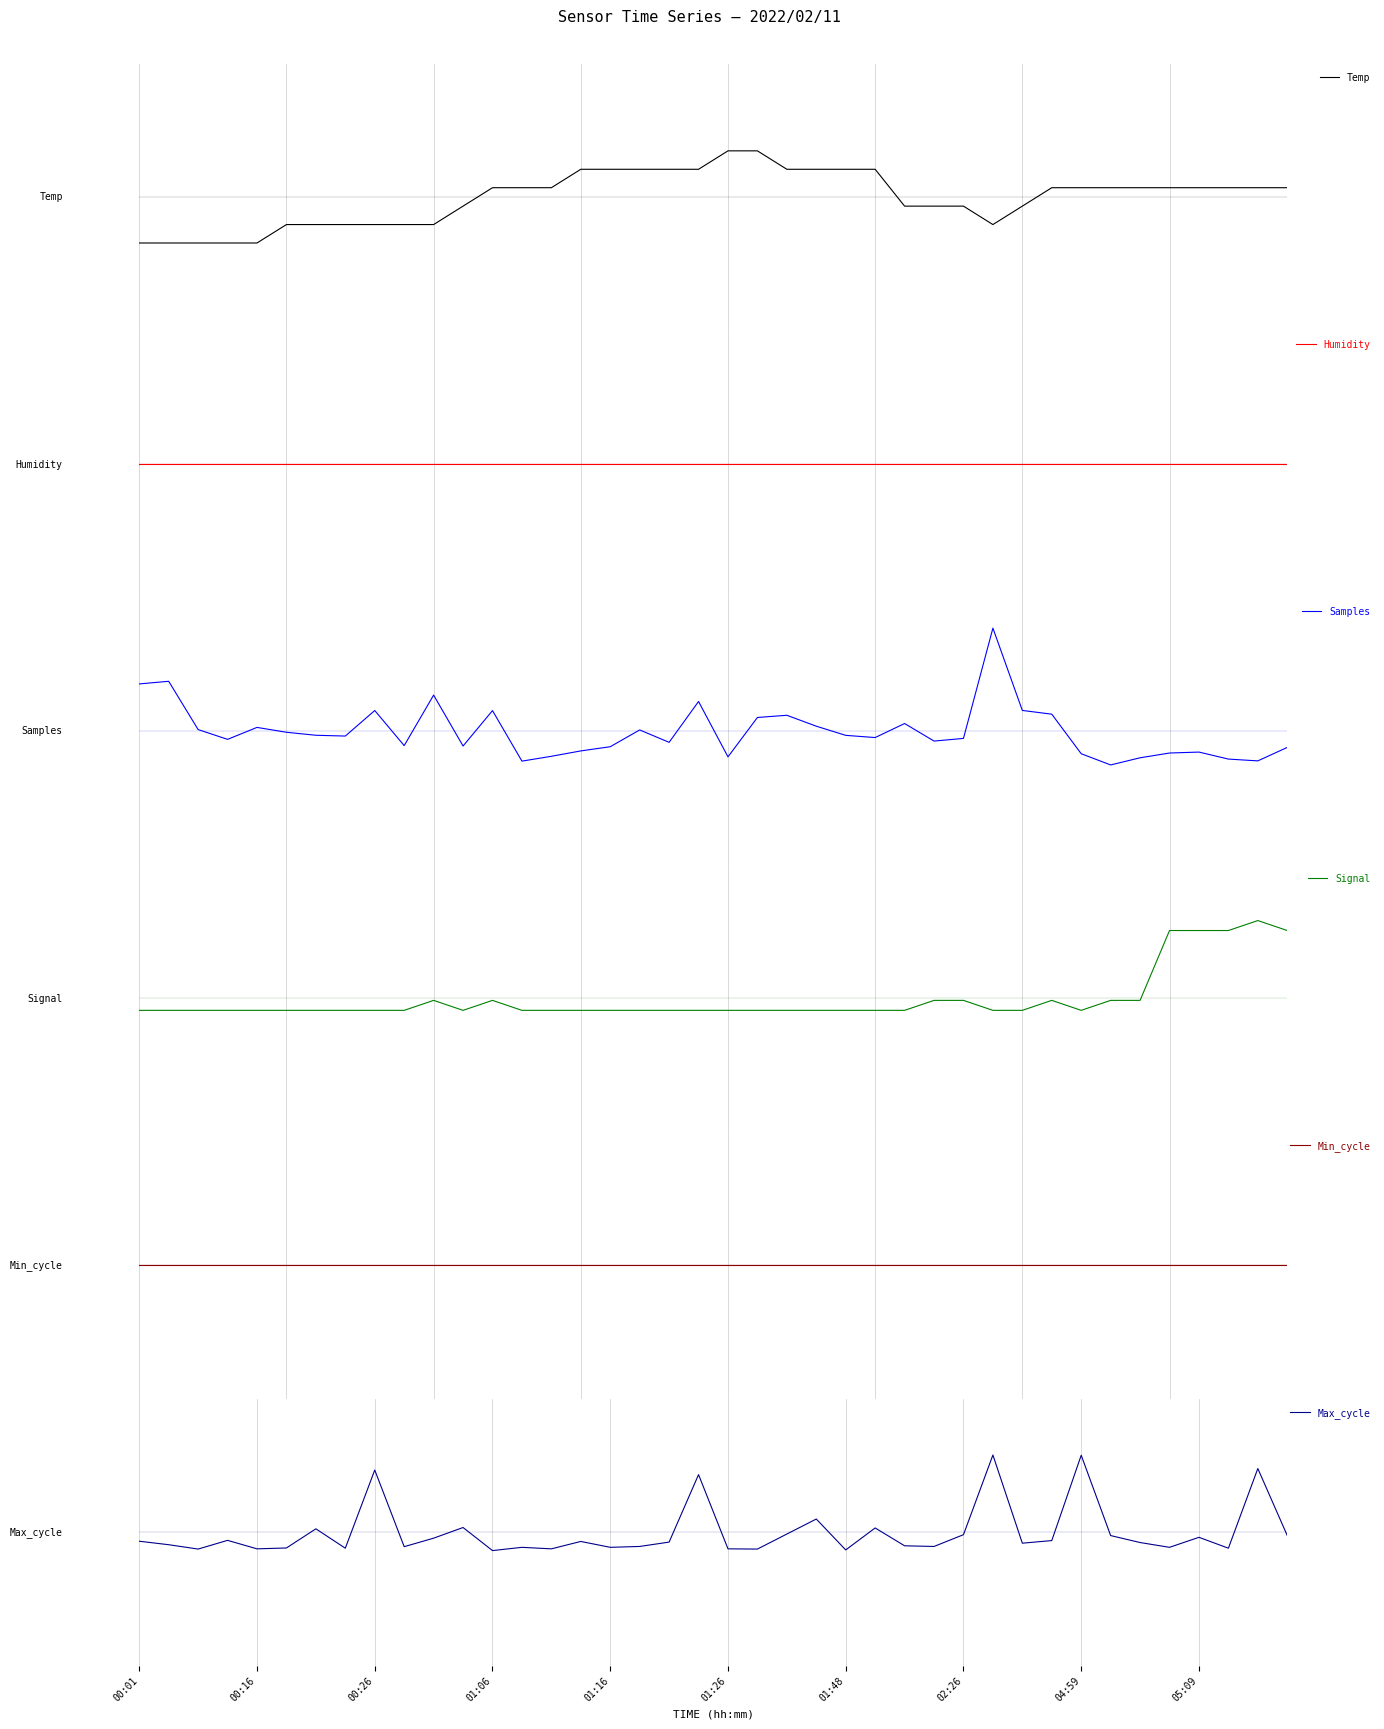

How many series are shown in this chart?

6